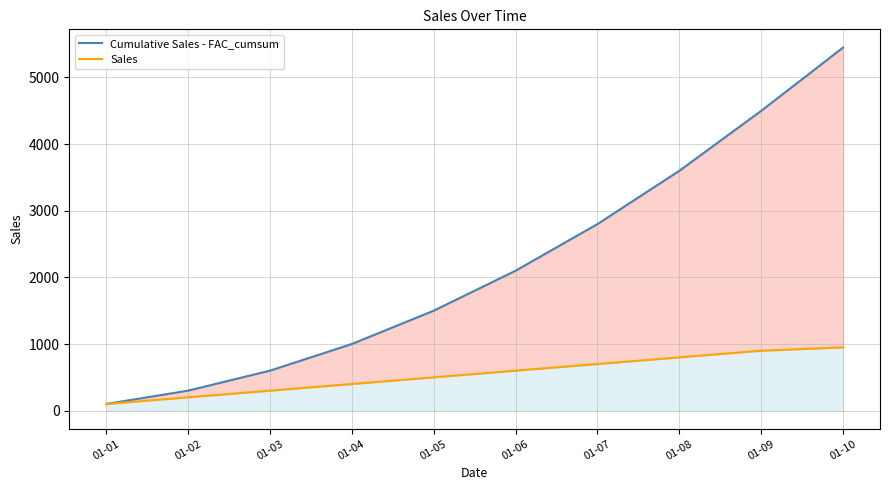

Between 01-05 and 01-09, which series saw the biggest shift?

Cumulative Sales - FAC_cumsum